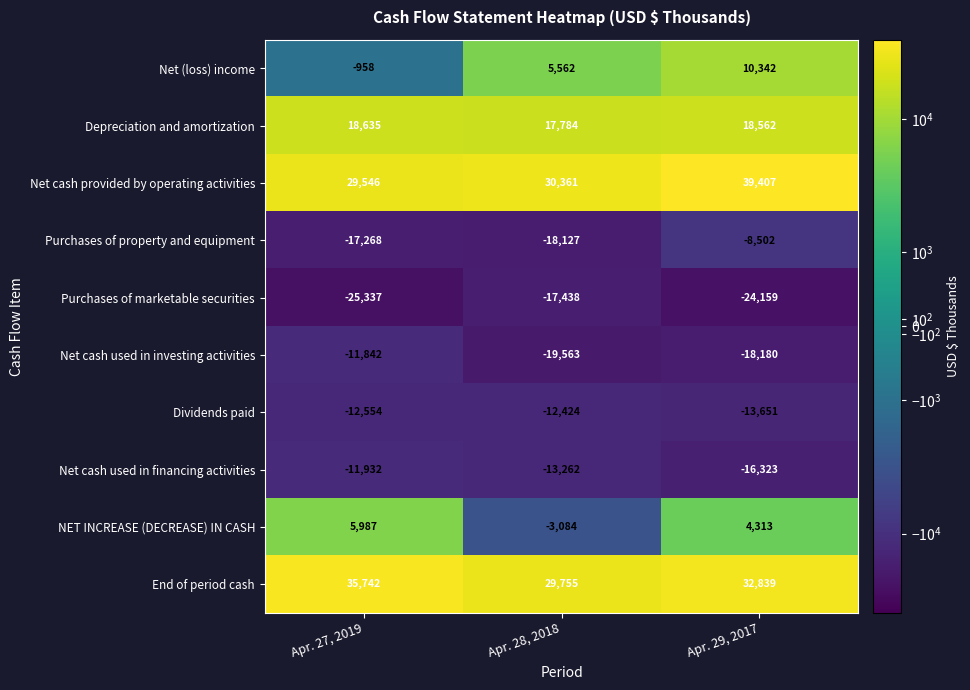

What is the difference between the Net cash used in investing activities values at Apr. 28, 2018 and Apr. 29, 2017?

1383